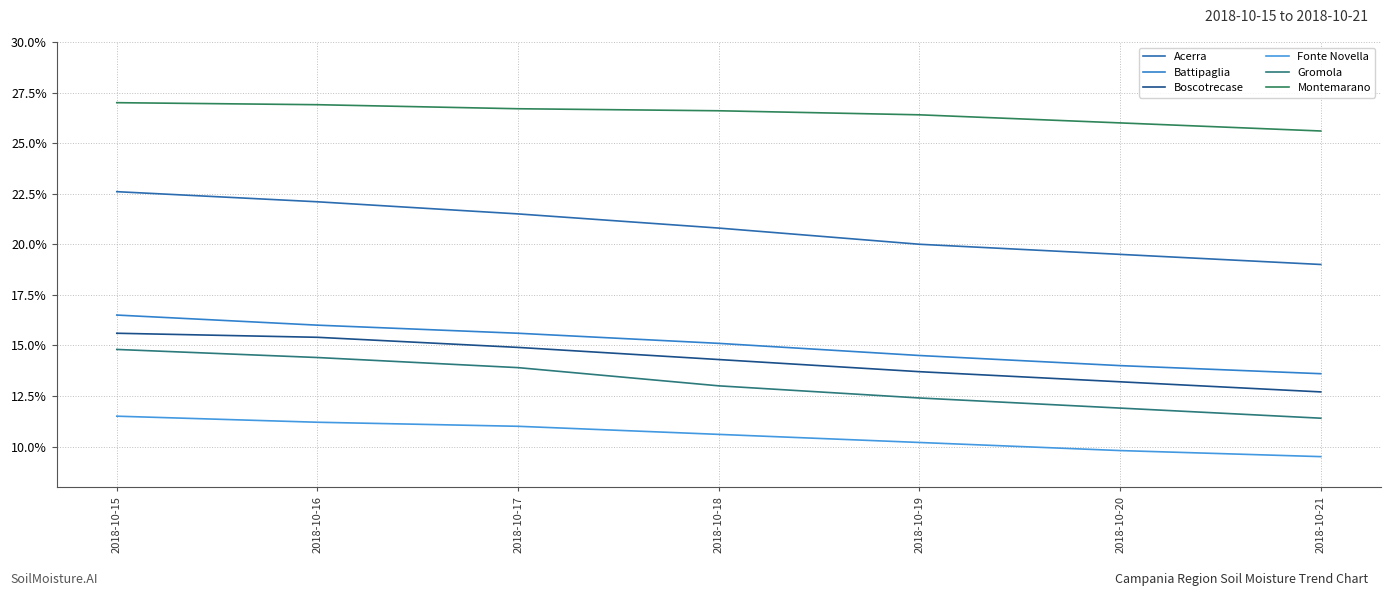

At 2018-10-21, list the series in order from smallest to largest.

Fonte Novella, Gromola, Boscotrecase, Battipaglia, Acerra, Montemarano